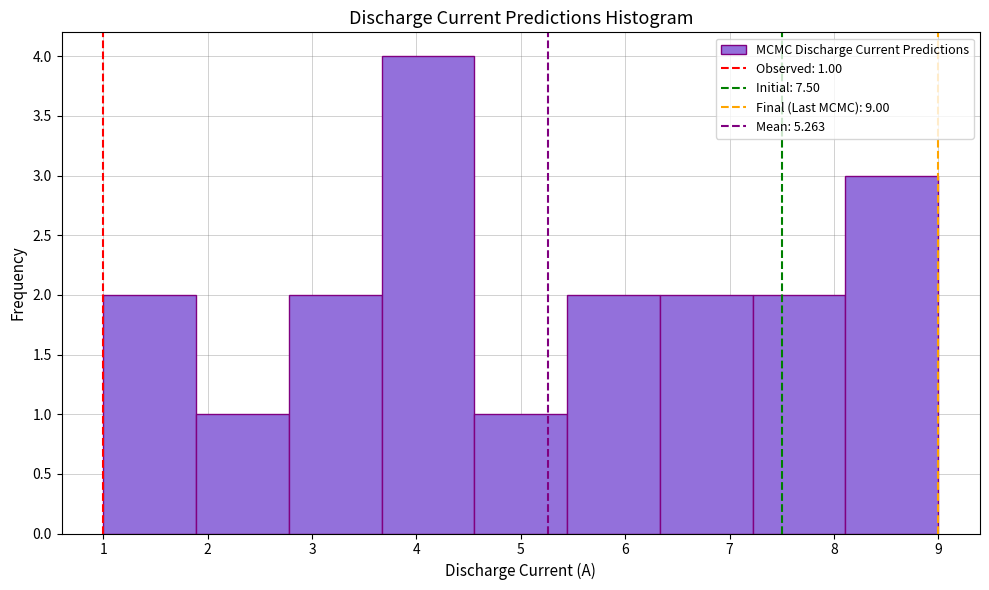

Over which range of the x-axis is the bar tallest?

3.7 to 4.6